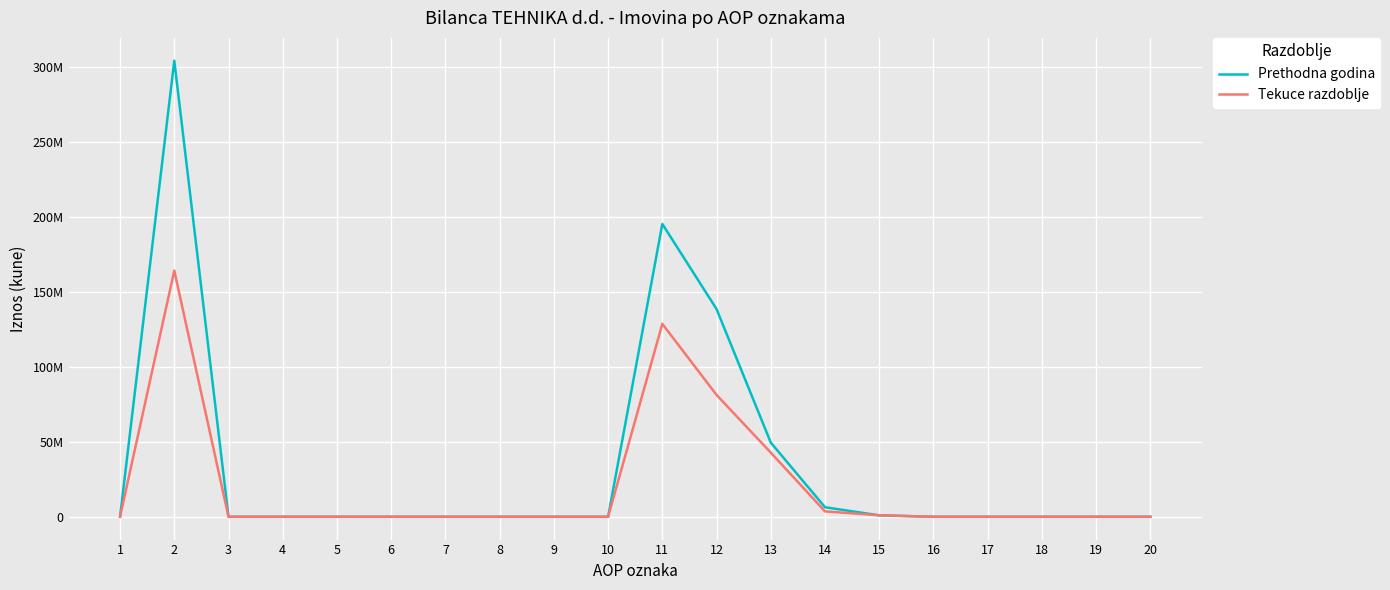

Reading left to right, what are all the values shown in this chart?

Prethodna godina: 0	304292534	0	0	0	0	0	0	0	0	195367842	138563556	49494601	6366831	942854	0	0	0	0	0
Tekuce razdoblje: 0	164228361	0	0	0	0	0	0	0	0	128690447	81291276	42798915	3593405	1006851	0	0	0	0	0